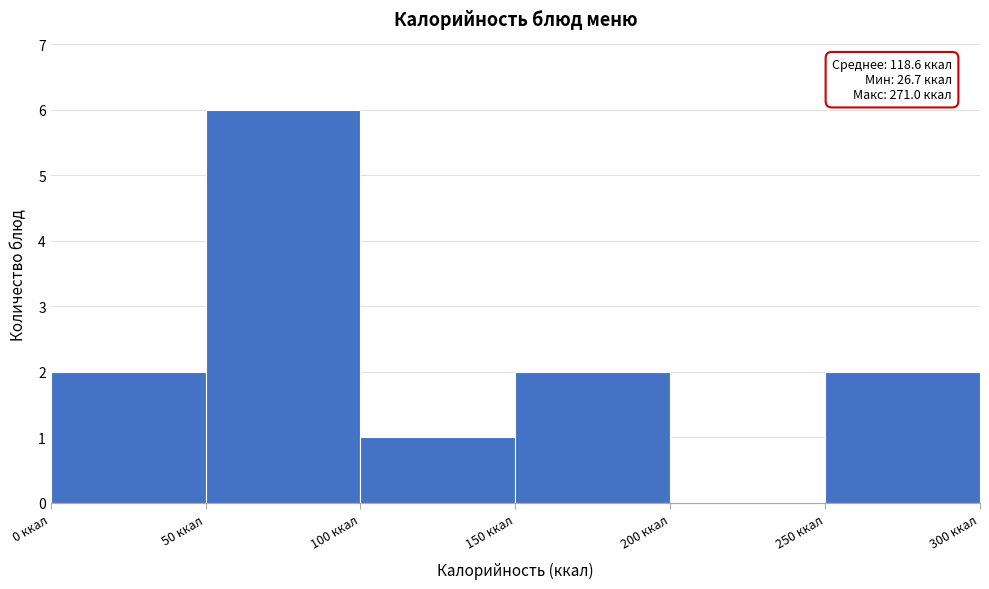

Over which range of the x-axis is the bar tallest?

50 to 100